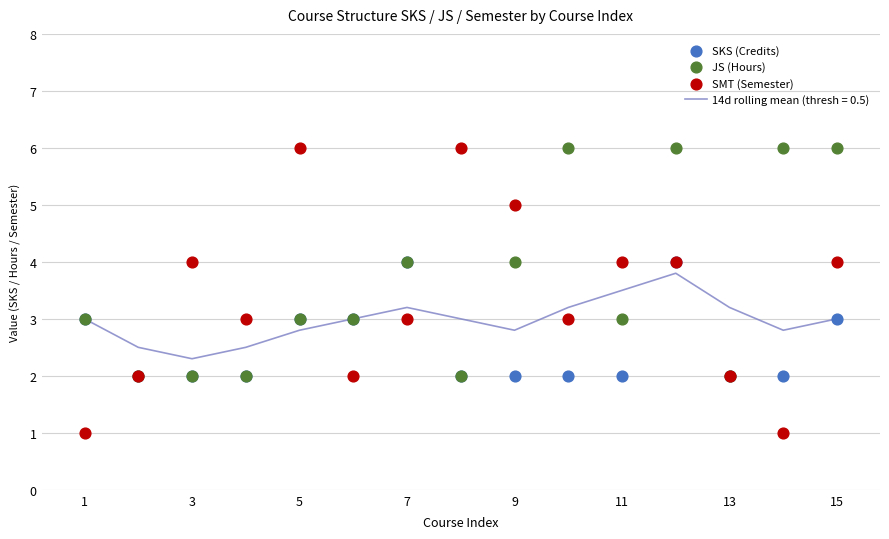

At how many categories does at least one series exceed 4?

7